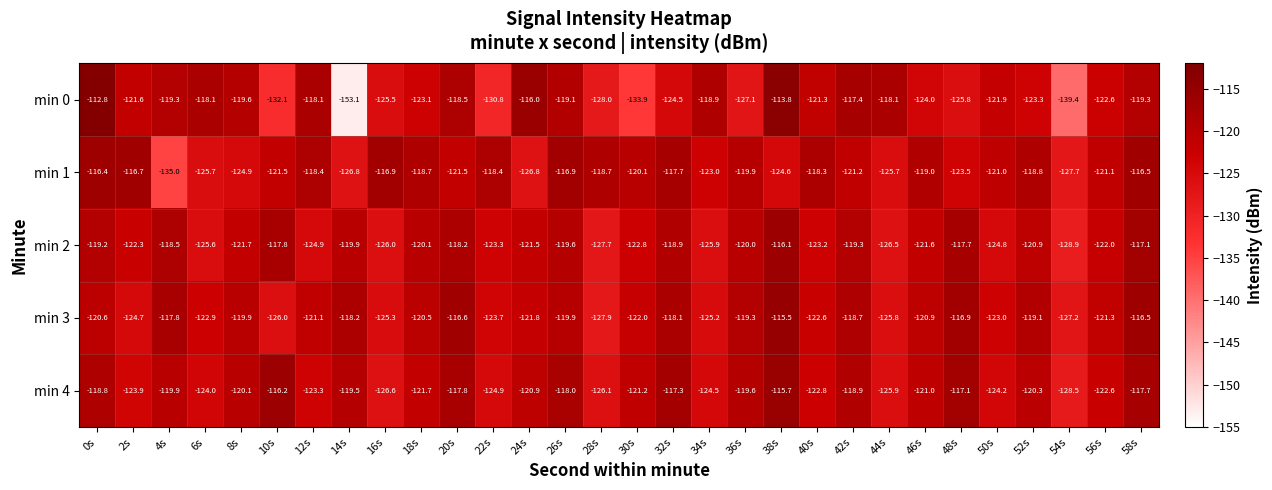

What is the difference between the highest and lowest values at 52s?

4.5